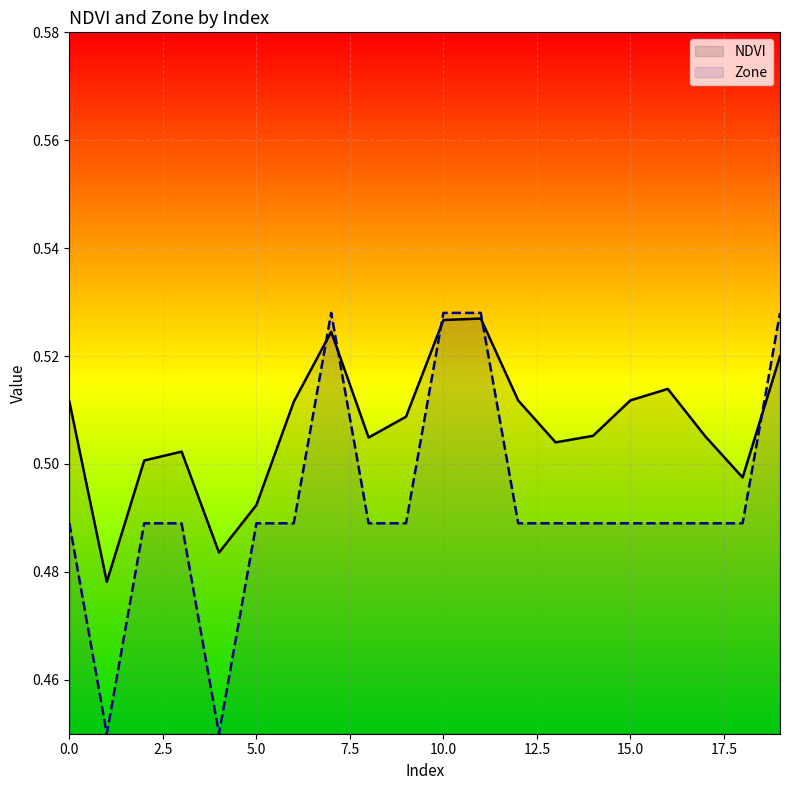

Which series has the largest total across all categories?

NDVI